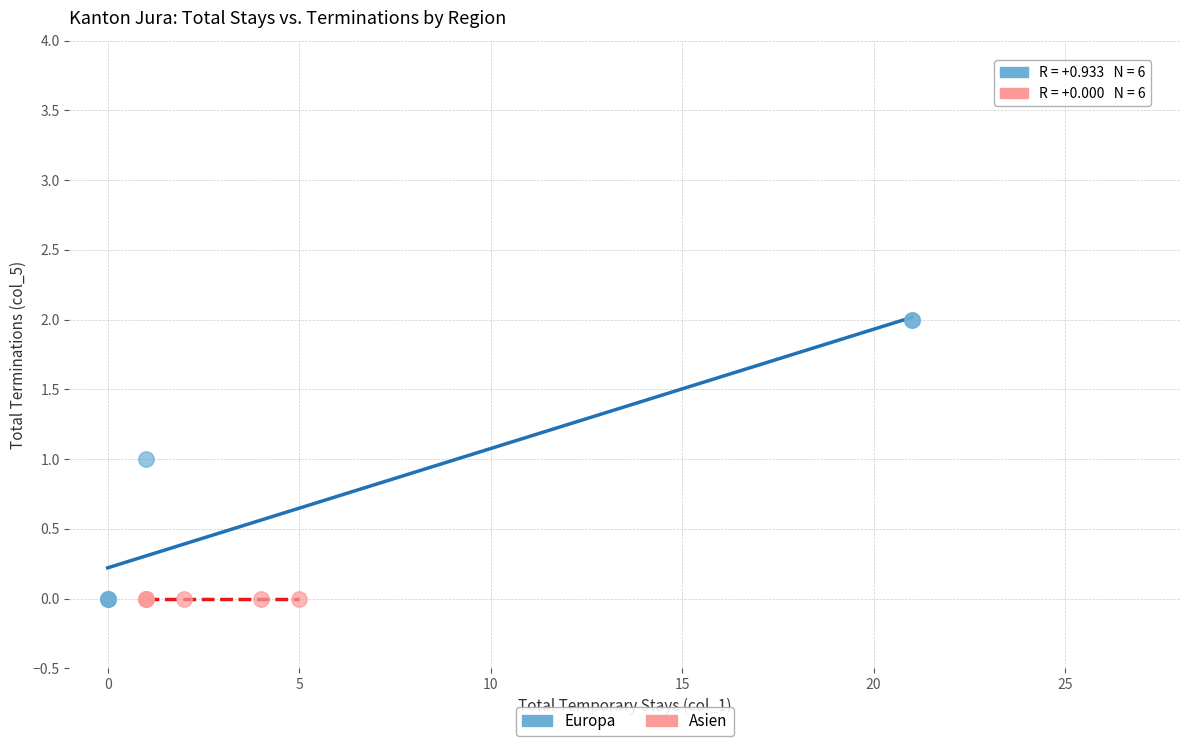

Which series reaches the maximum Y coordinate?

Europa